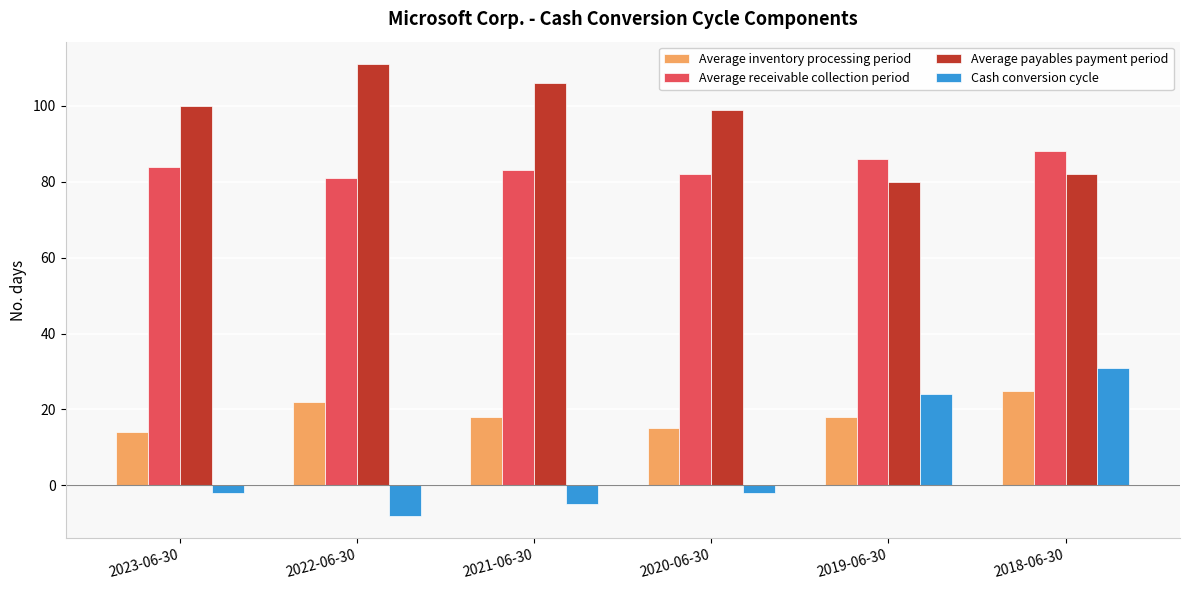

Reading left to right, what are all the values shown in this chart?

Average inventory processing period: 14	22	18	15	18	25
Average receivable collection period: 84	81	83	82	86	88
Average payables payment period: 100	111	106	99	80	82
Cash conversion cycle: -2	-8	-5	-2	24	31